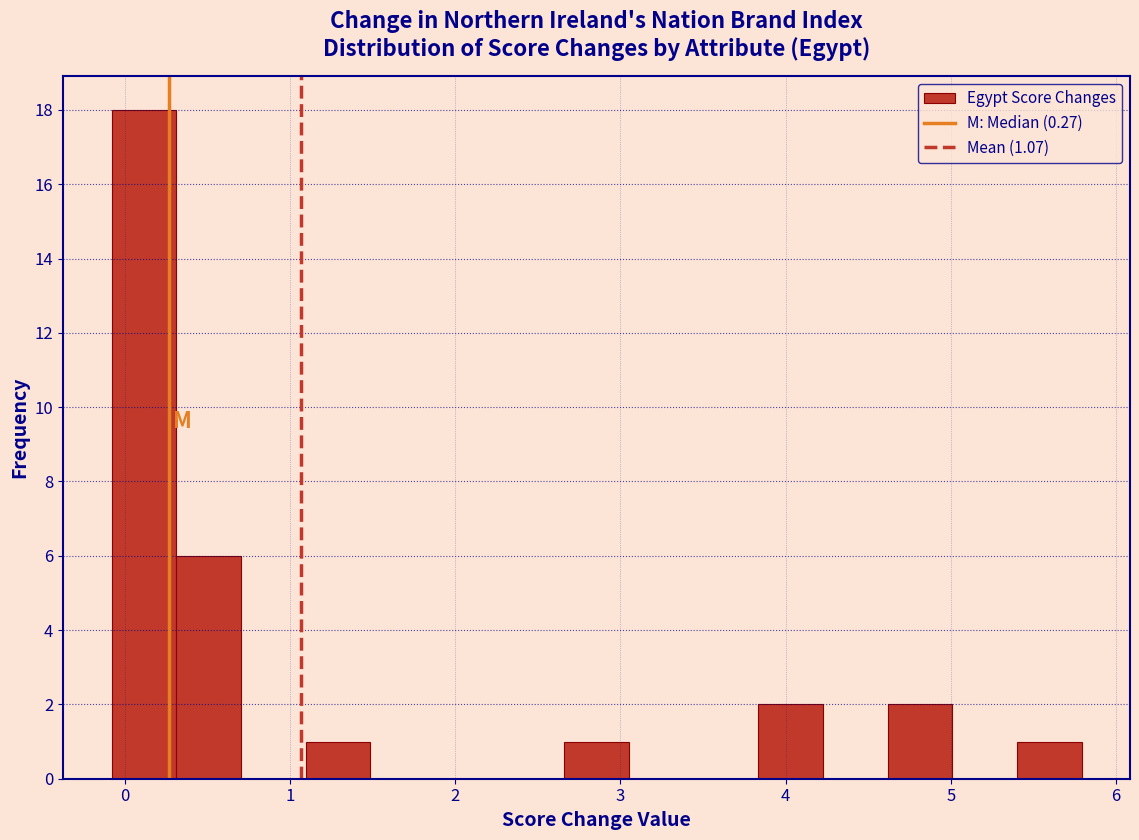

Read against the x-axis, roughly where is the centre of the tallest bar?

0.1